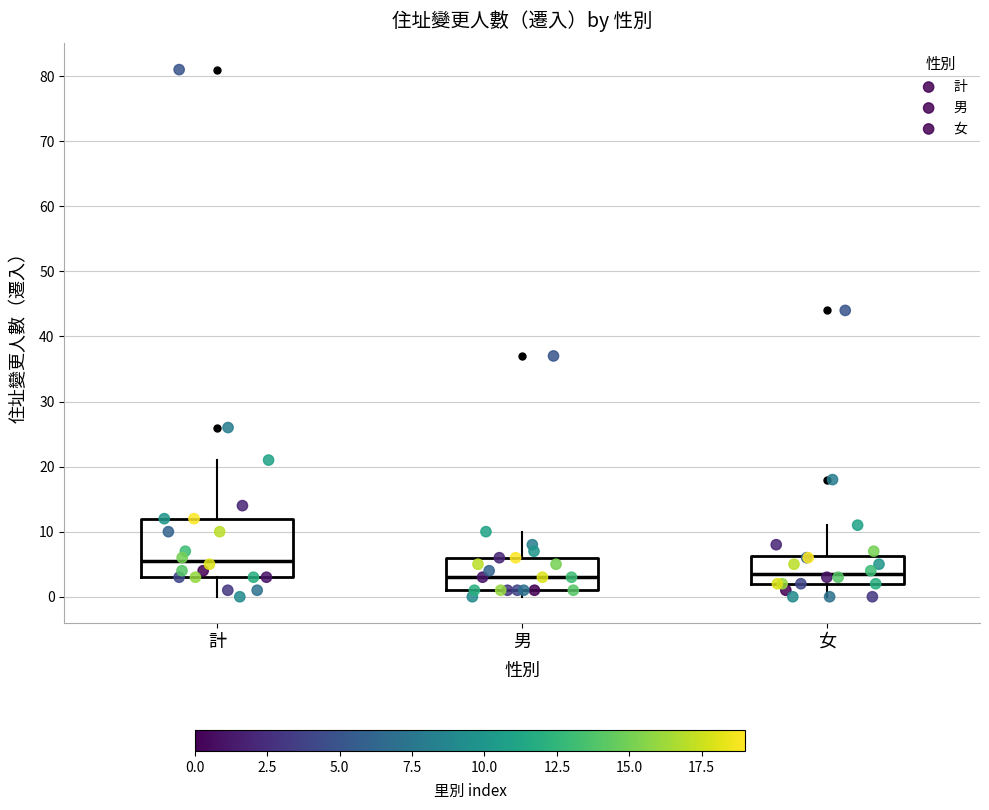

Where is the upper edge of the box for 男 on the y-axis? The values are not printed on the chart, so give them approximately, as read against the axis.

6